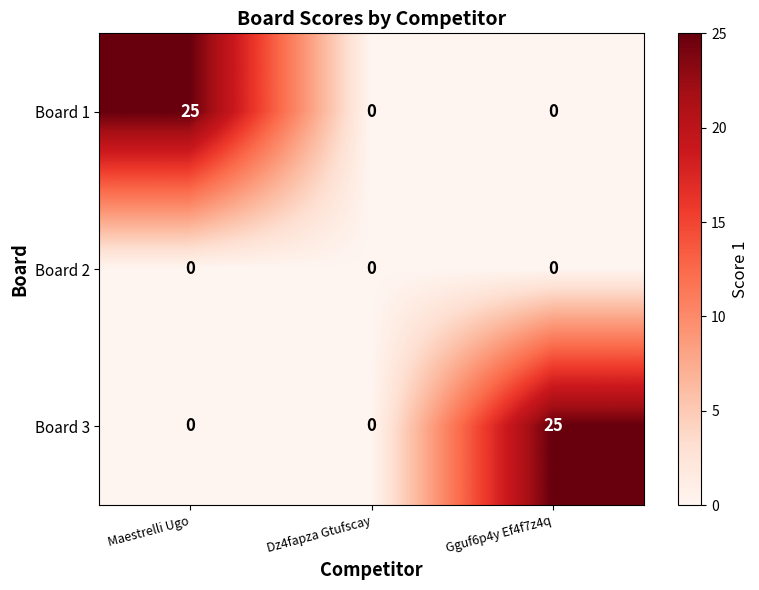

How many distinct data groups are displayed?

3